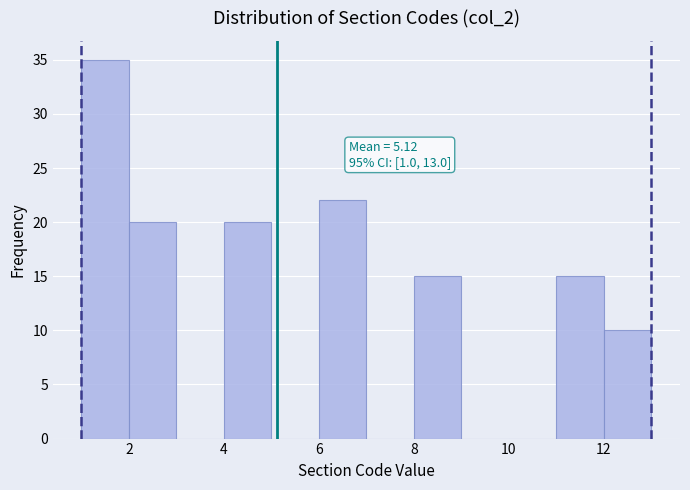

Over which range of the x-axis is the bar tallest?

1 to 2